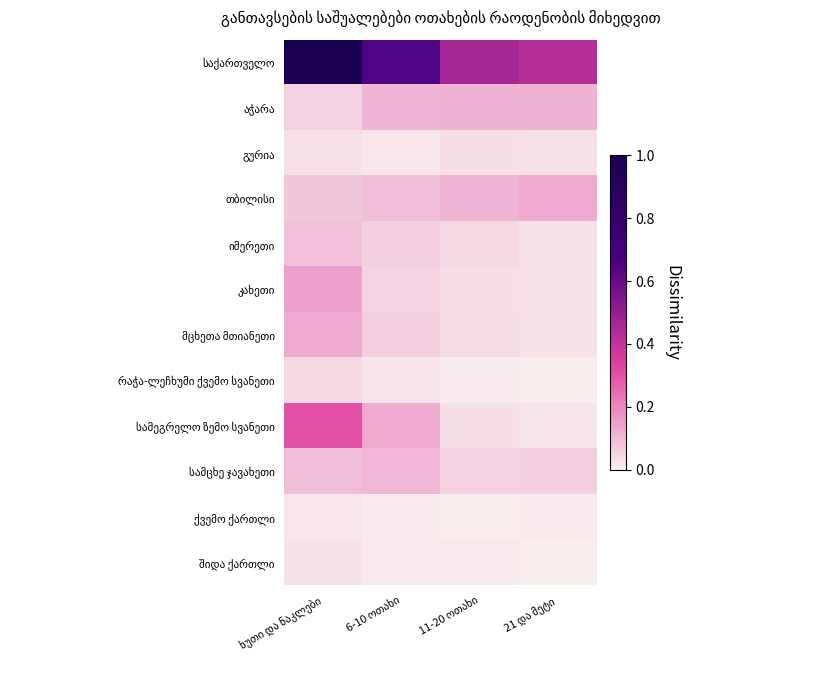

Is it true that სამცხე ჯავახეთი equals 0.1 at 21 და მეტი?

False